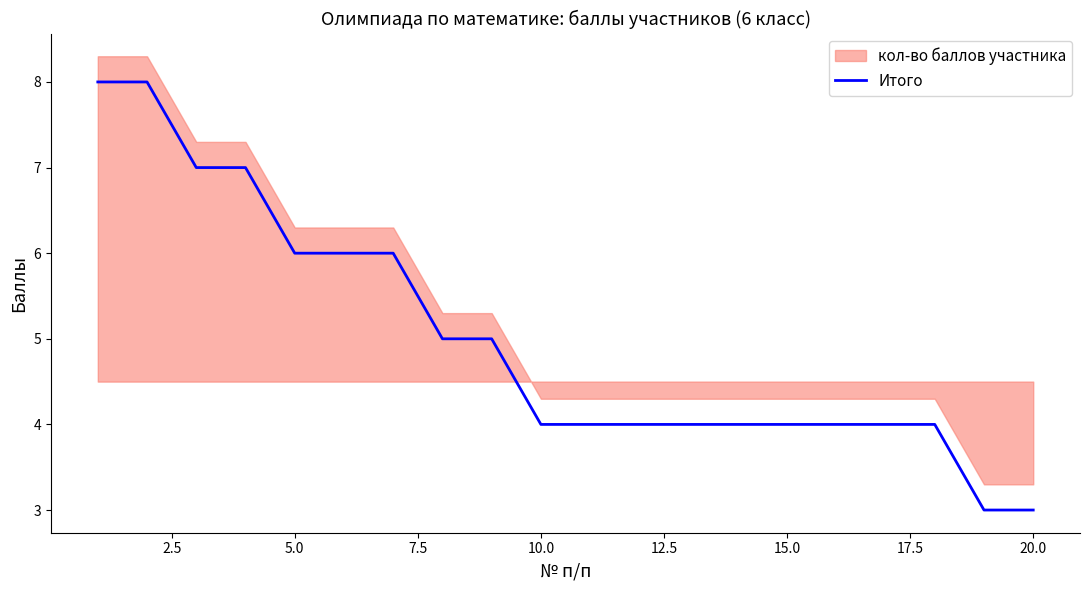

The Итого series shows 2 at 20.0. True or false?

False